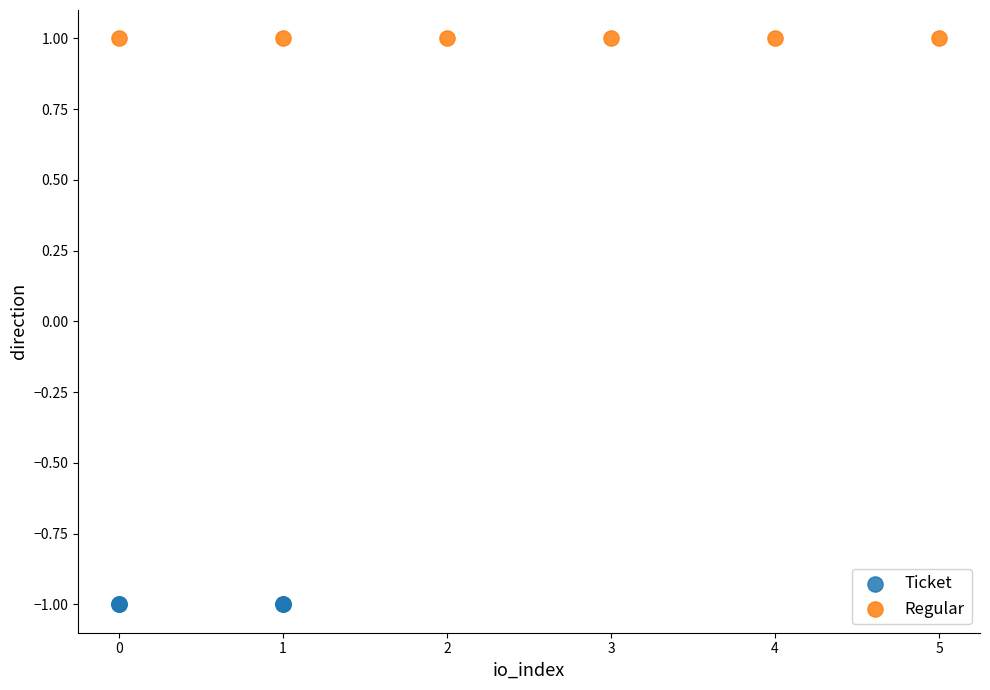

Which series contains the highest Y value?

Regular